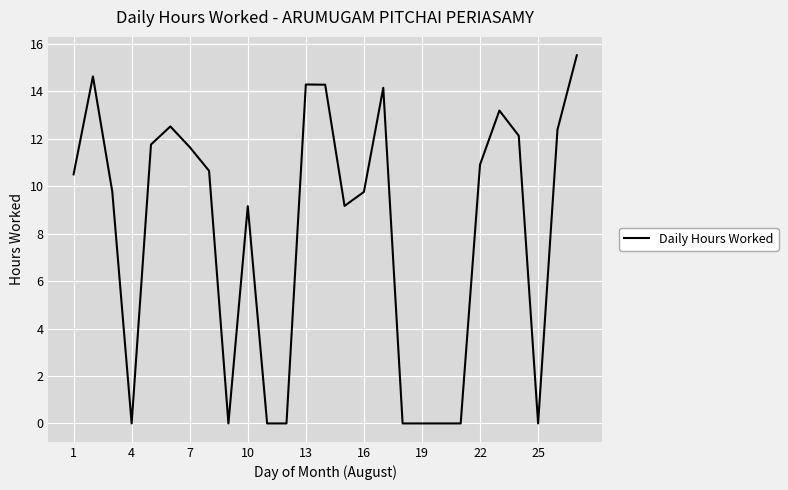

What is the greatest value displayed?

15.5